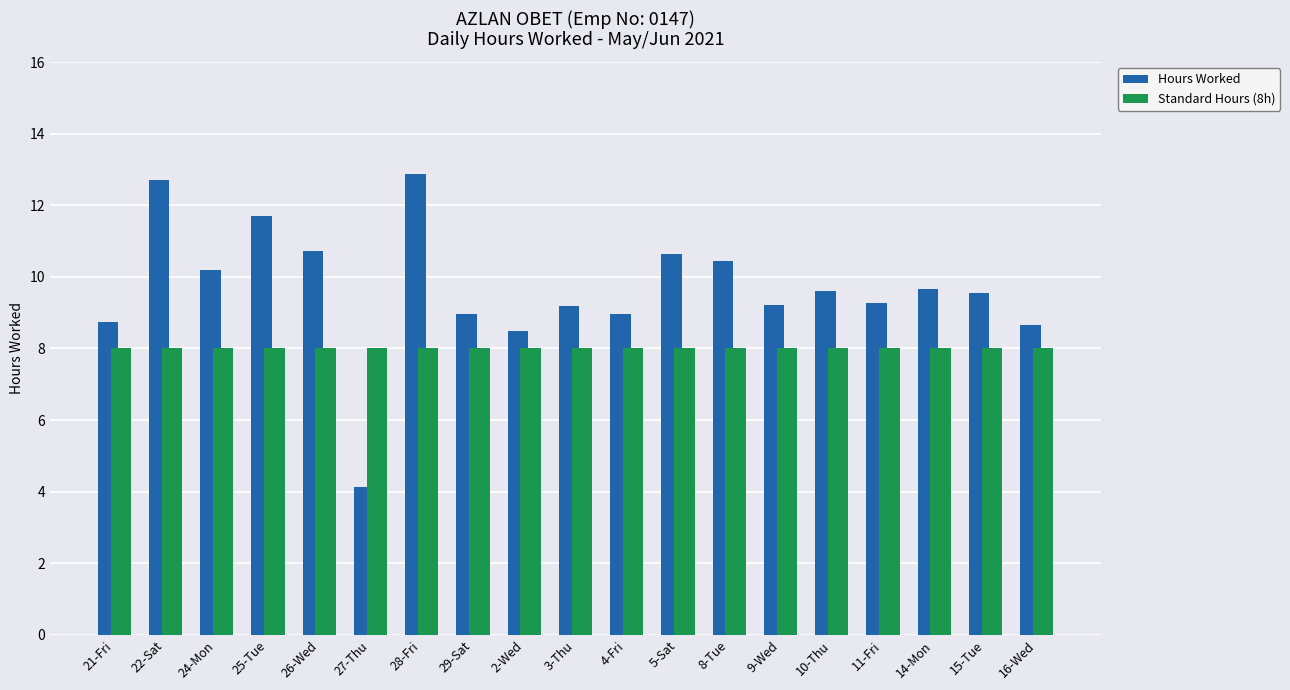

What is the difference between the highest and lowest values at 27-Thu?

3.9